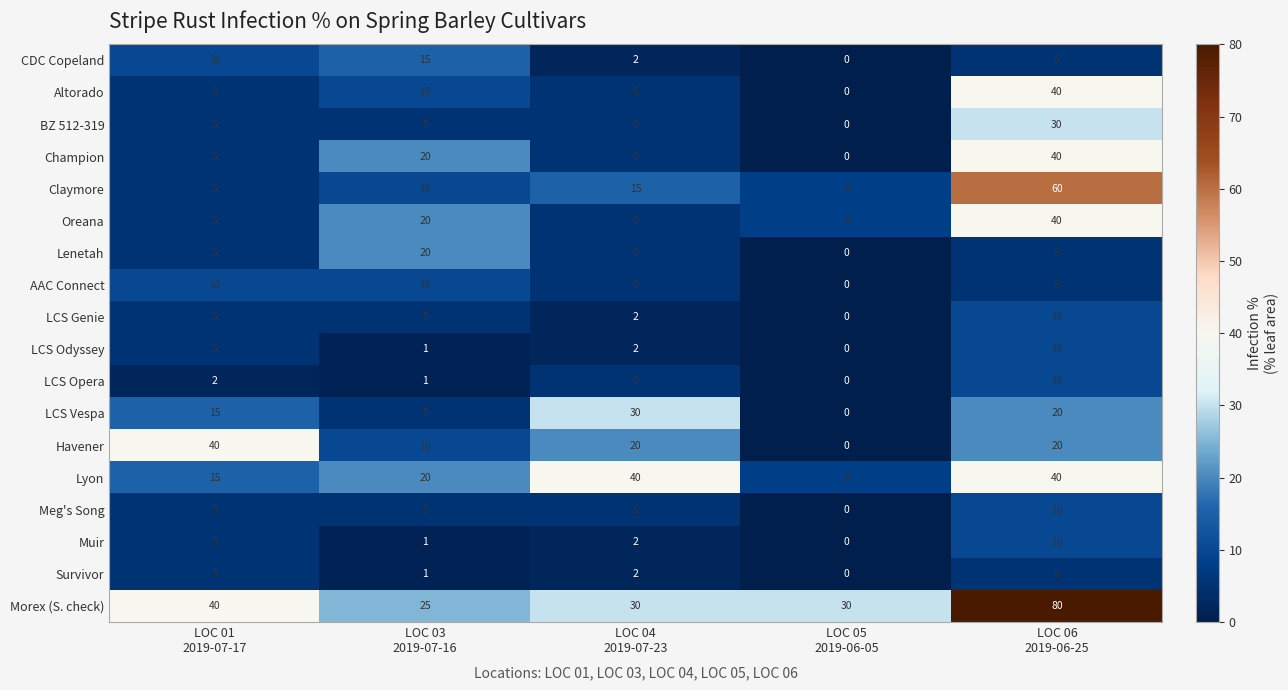

Which series has the largest total across all categories?

Morex (S. check)